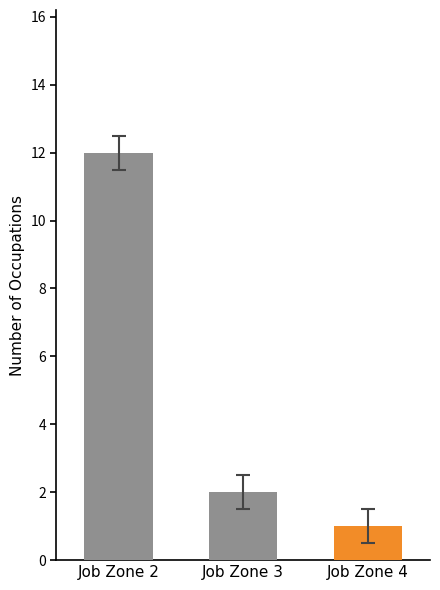

What is the sum of the values at Job Zone 4 and Job Zone 3?

3